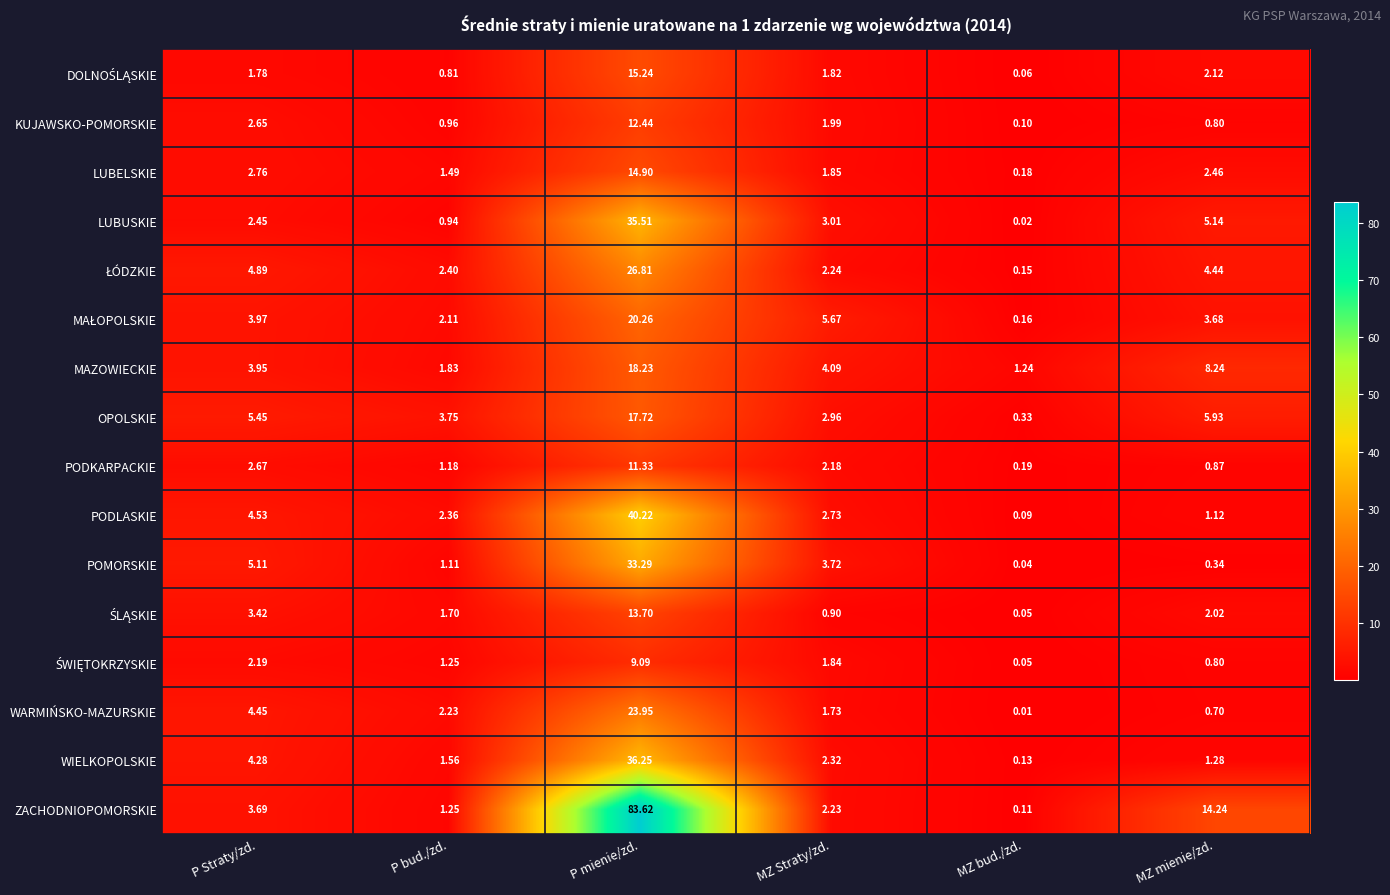

At which category is the sum across all series the highest?

P mienie/zd.